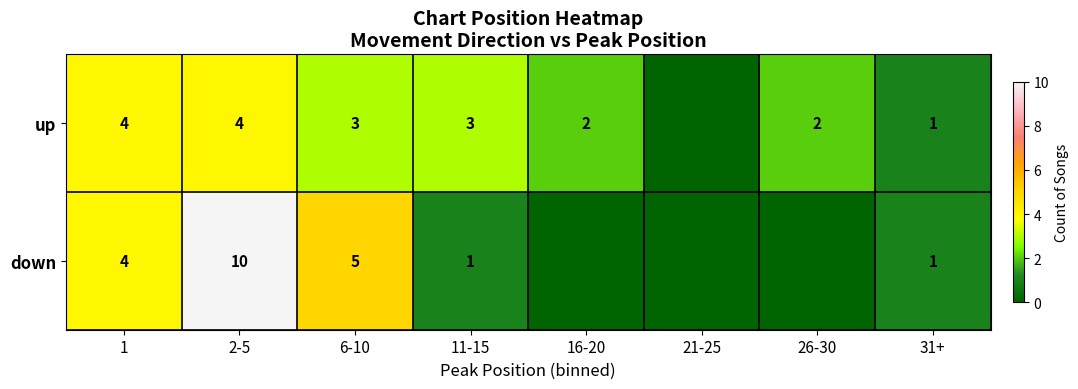

Is it true that up equals 4 at 1?

True